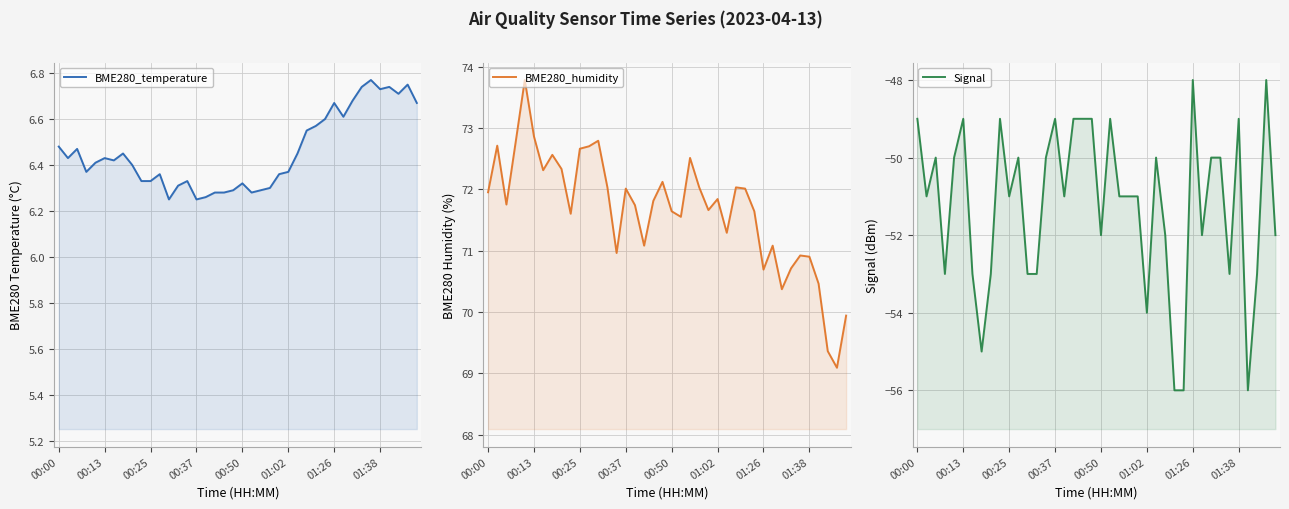

How many distinct data groups are displayed?

3